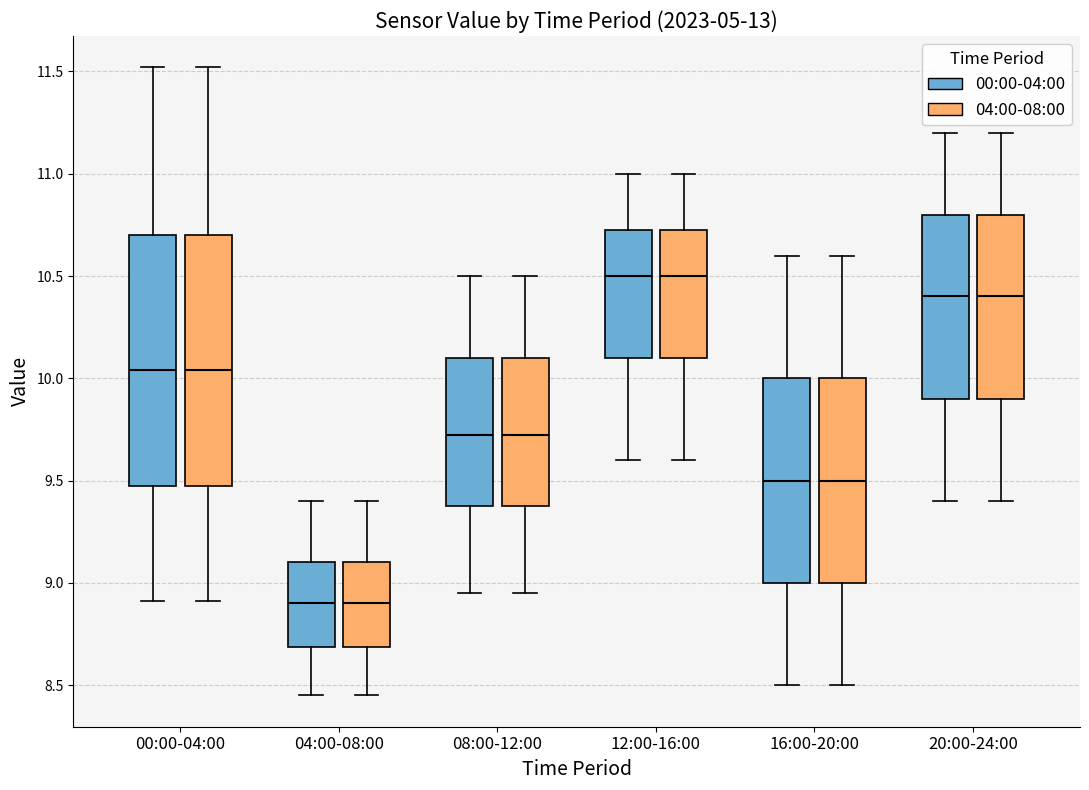

Reading left to right, read every box against the y-axis: the position of its median line, the range the box covers, and the ends of its whiskers. The values are not printed on the chart, so give them approximately, as read against the axis.

00:00-04:00 (00:00-04:00): median 10.05, box 9.50 to 10.70, whiskers 8.90 to 11.50
00:00-04:00 (04:00-08:00): median 10.05, box 9.50 to 10.70, whiskers 8.90 to 11.50
04:00-08:00 (00:00-04:00): median 8.90, box 8.70 to 9.10, whiskers 8.45 to 9.40
04:00-08:00 (04:00-08:00): median 8.90, box 8.70 to 9.10, whiskers 8.45 to 9.40
08:00-12:00 (00:00-04:00): median 9.75, box 9.40 to 10.10, whiskers 8.95 to 10.50
08:00-12:00 (04:00-08:00): median 9.75, box 9.40 to 10.10, whiskers 8.95 to 10.50
12:00-16:00 (00:00-04:00): median 10.50, box 10.10 to 10.75, whiskers 9.60 to 11.00
12:00-16:00 (04:00-08:00): median 10.50, box 10.10 to 10.75, whiskers 9.60 to 11.00
16:00-20:00 (00:00-04:00): median 9.50, box 9.00 to 10.00, whiskers 8.50 to 10.60
16:00-20:00 (04:00-08:00): median 9.50, box 9.00 to 10.00, whiskers 8.50 to 10.60
20:00-24:00 (00:00-04:00): median 10.40, box 9.90 to 10.80, whiskers 9.40 to 11.20
20:00-24:00 (04:00-08:00): median 10.40, box 9.90 to 10.80, whiskers 9.40 to 11.20